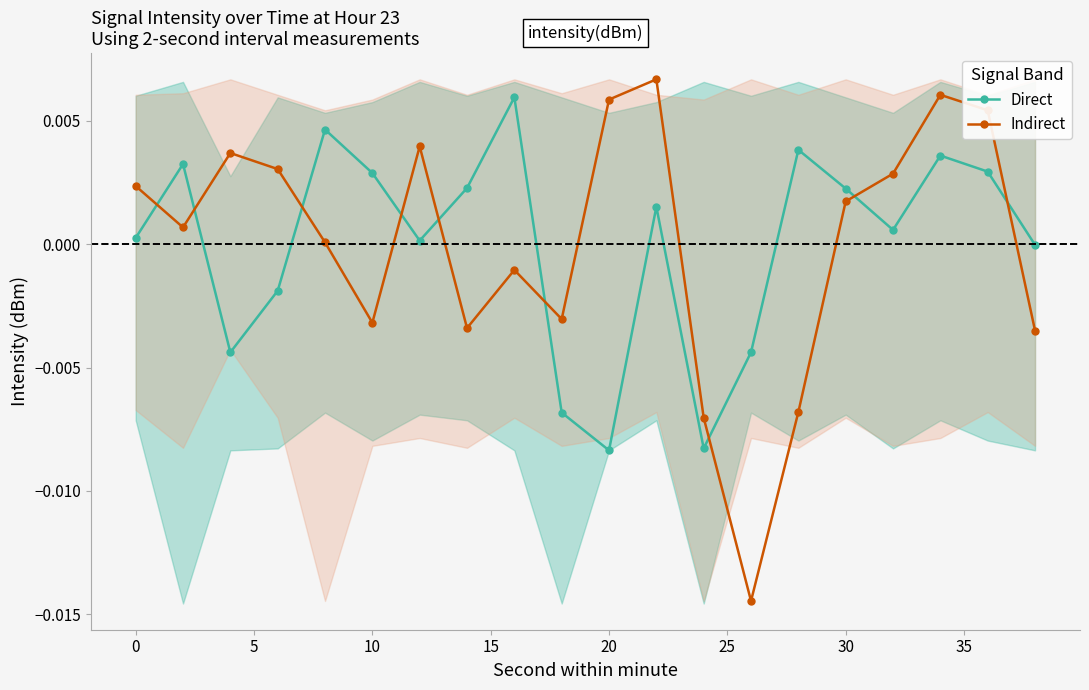

Which series ends up on top after the final intersection of Direct and Indirect?

Direct